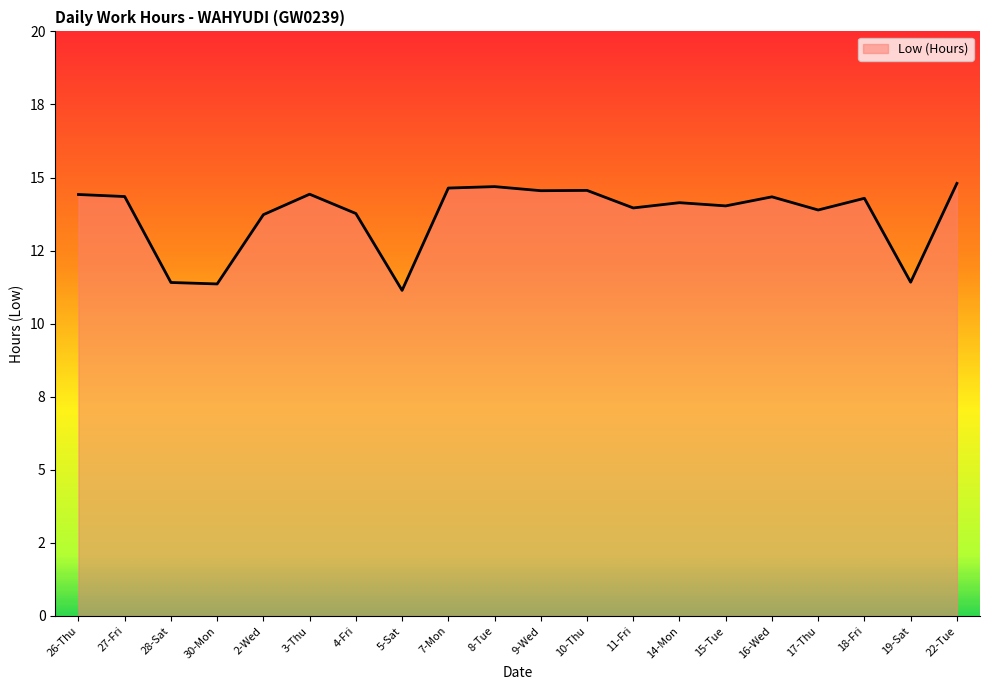

Reading right to left, what are all the values shown in this chart?

22-Tue=14.8	19-Sat=11.4	18-Fri=14.3	17-Thu=13.9	16-Wed=14.3	15-Tue=14.0	14-Mon=14.1	11-Fri=14.0	10-Thu=14.6	9-Wed=14.6	8-Tue=14.7	7-Mon=14.6	5-Sat=11.1	4-Fri=13.8	3-Thu=14.4	2-Wed=13.7	30-Mon=11.4	28-Sat=11.4	27-Fri=14.3	26-Thu=14.4